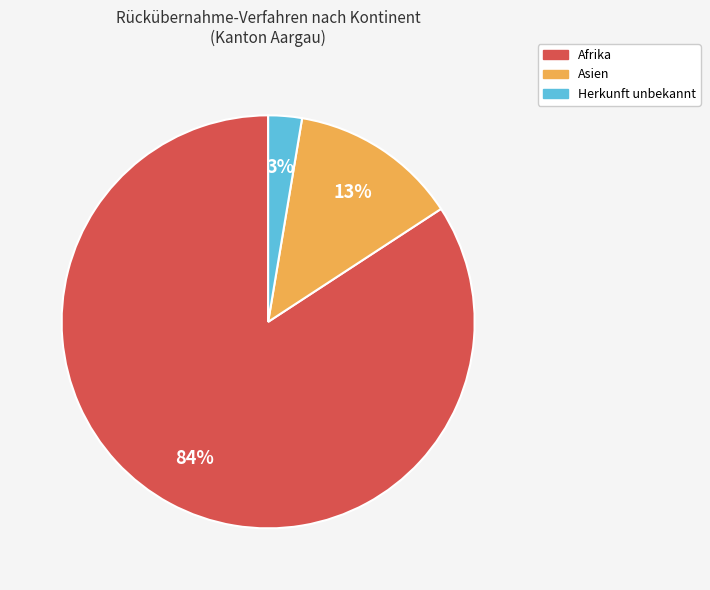

What percentage is the Herkunft unbekannt slice, to the nearest percent?

3%